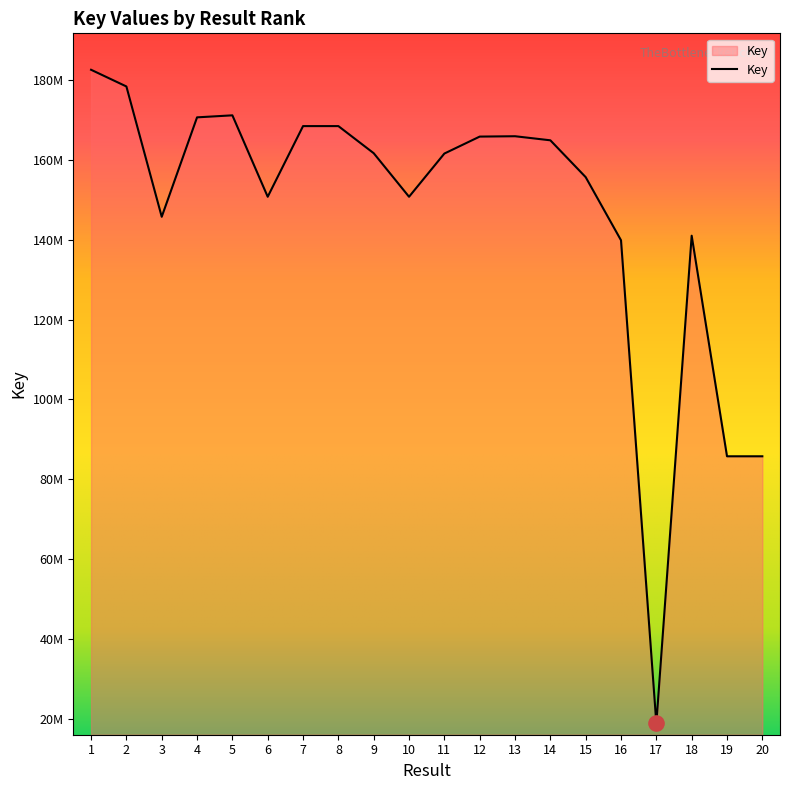

Between 17 and 15, which is larger?

15